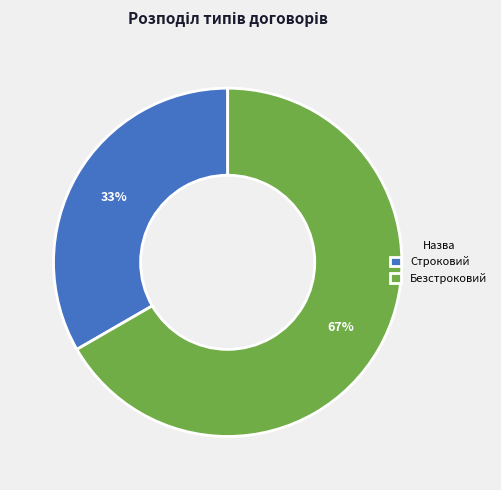

What percentage is the Безстроковий slice, to the nearest percent?

67%